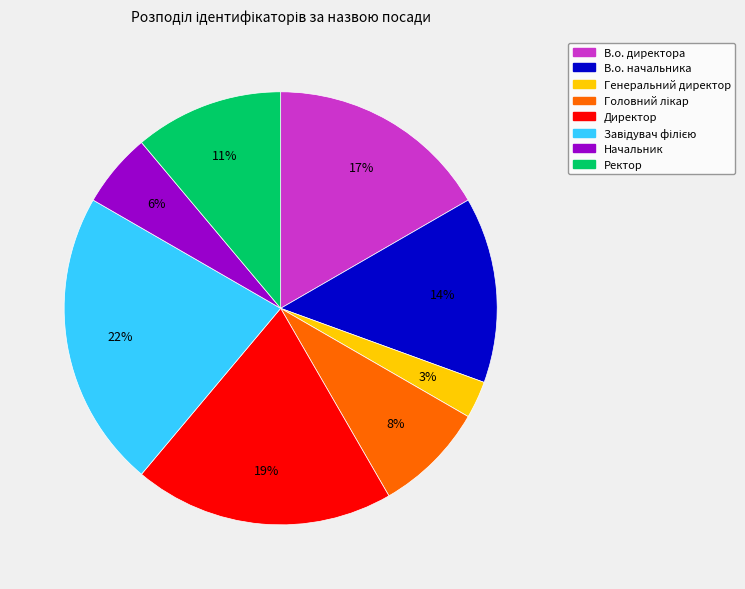

Which category has the smallest portion of the pie?

Генеральний директор